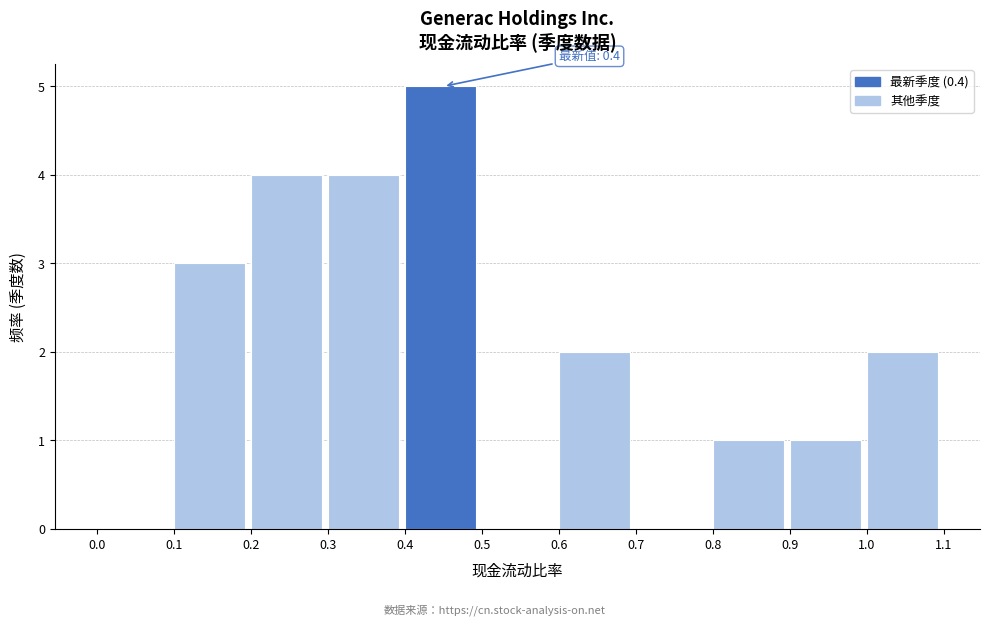

Over which range of the x-axis is the bar tallest?

0.4 to 0.5